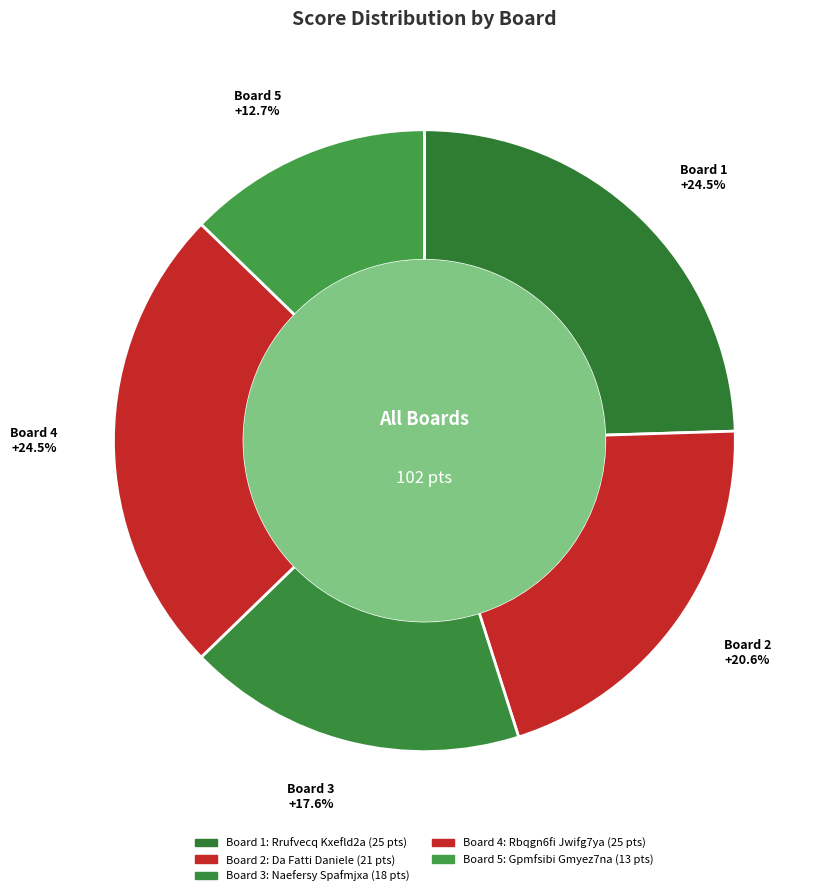

Count the number of slices in the pie.

5